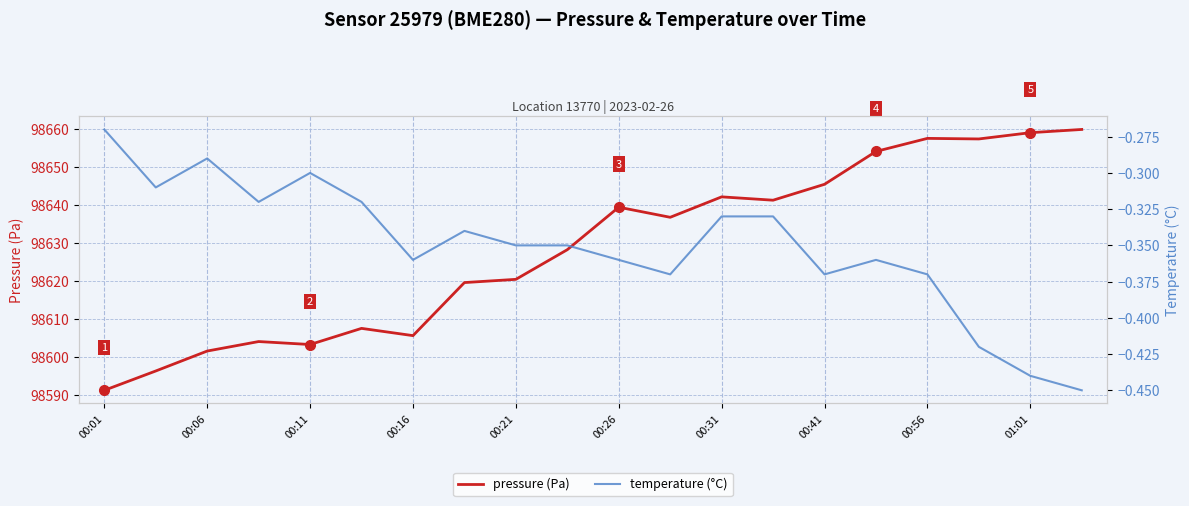

True or false: pressure (Pa) has a value of 62104.7 at 00:31.

False